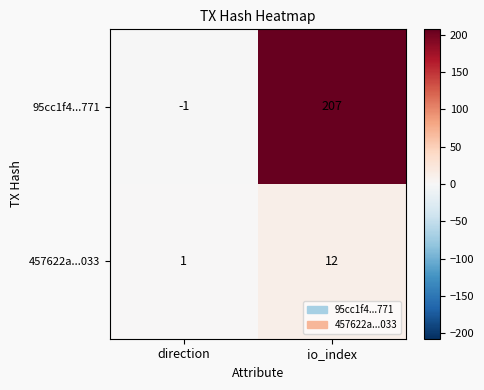

What is the difference between the 457622a...033 values at direction and io_index?

11